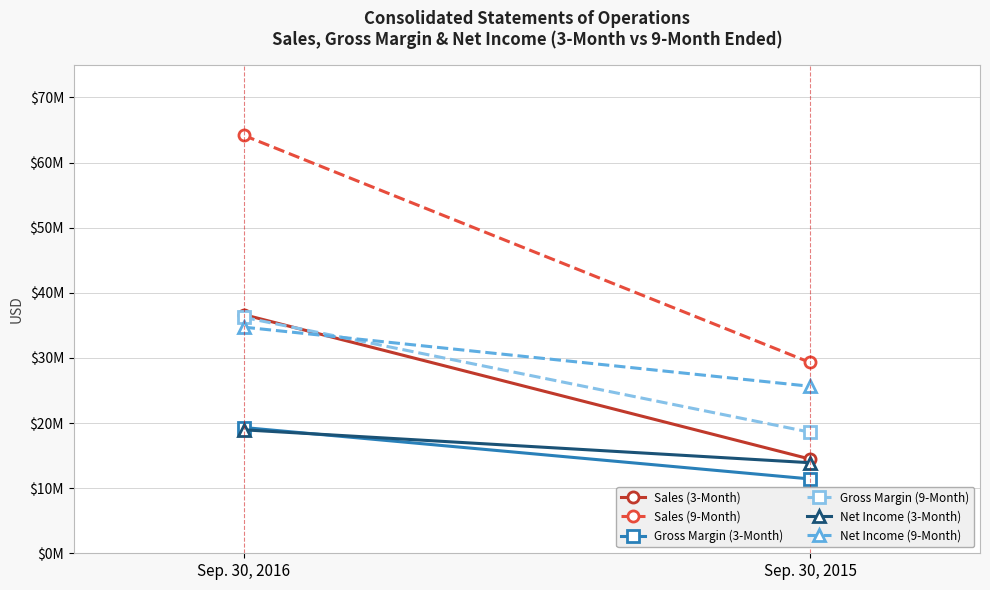

What is the total value across all series at Sep. 30, 2016?

210054385